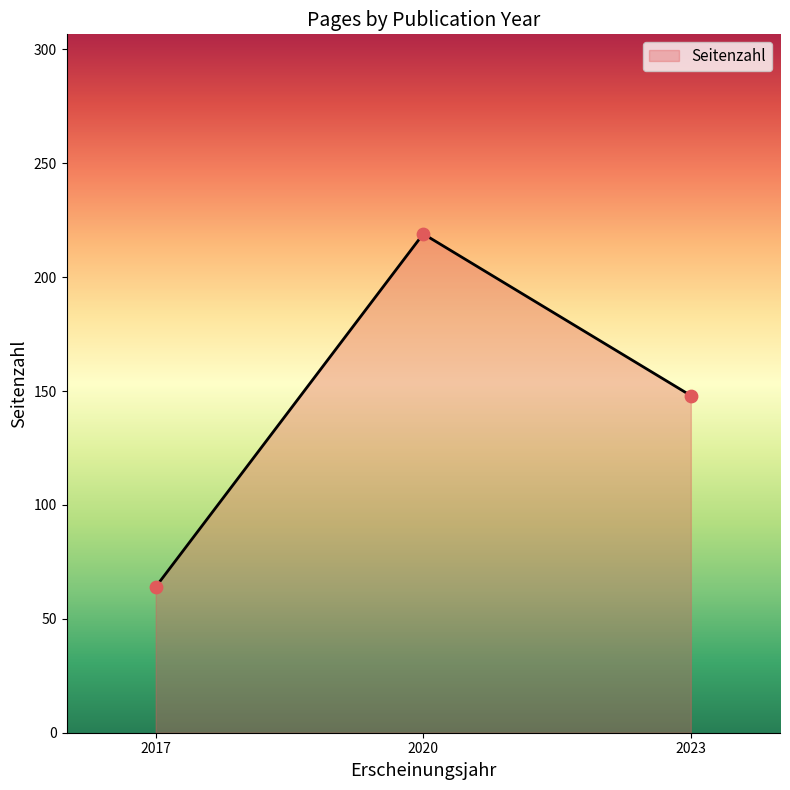

What is the ratio of the value at 2020 to the value at 2023?

1.5